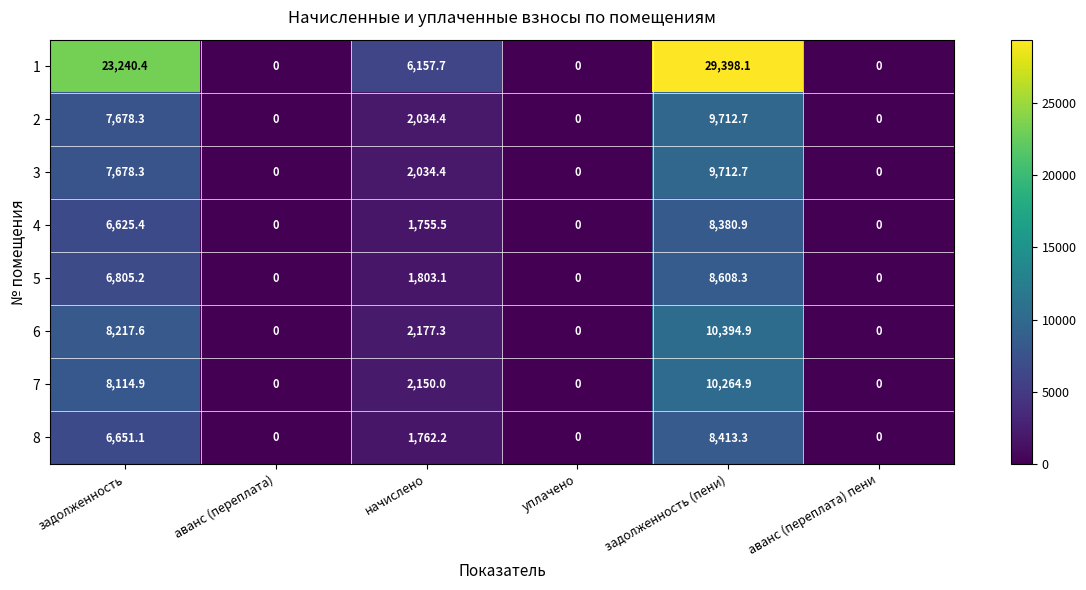

Is it true that 4 equals 1755.5 at начислено?

True